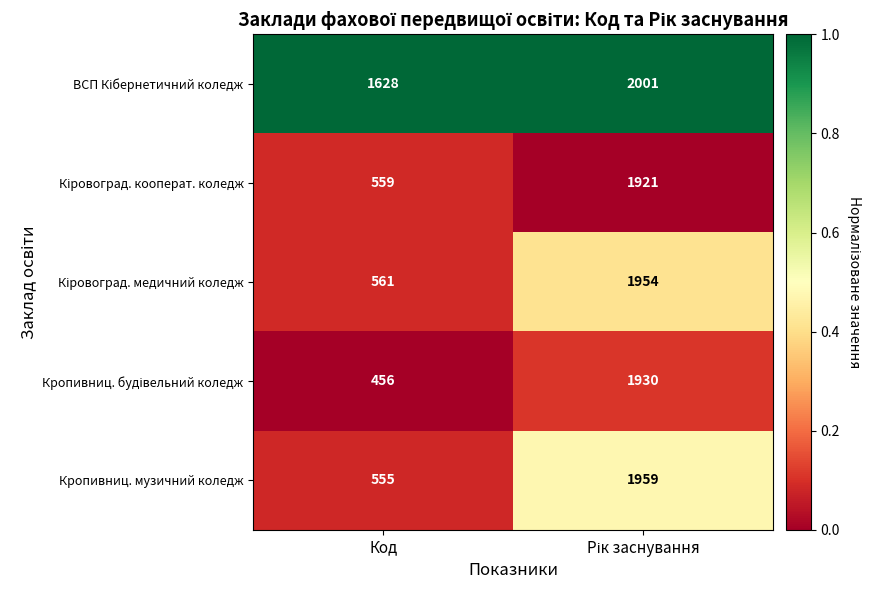

What is the average value of the Кропивниц. музичний коледж series?

1257